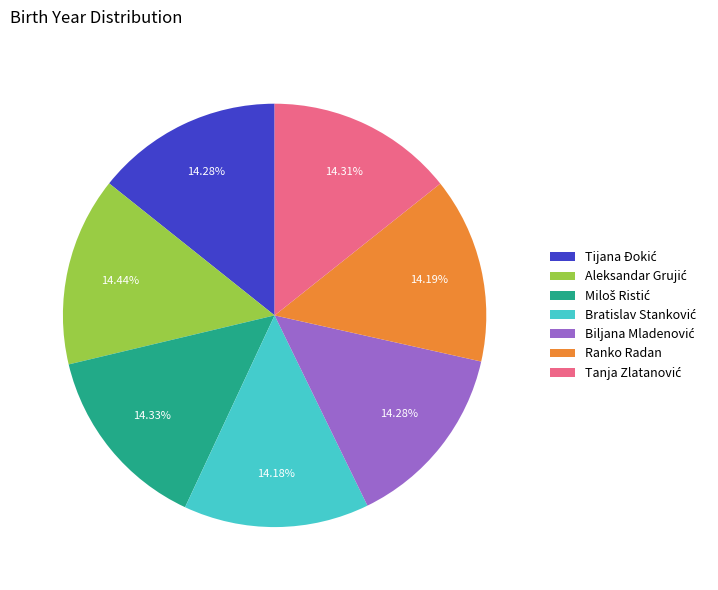

Does any single category account for the majority?

No